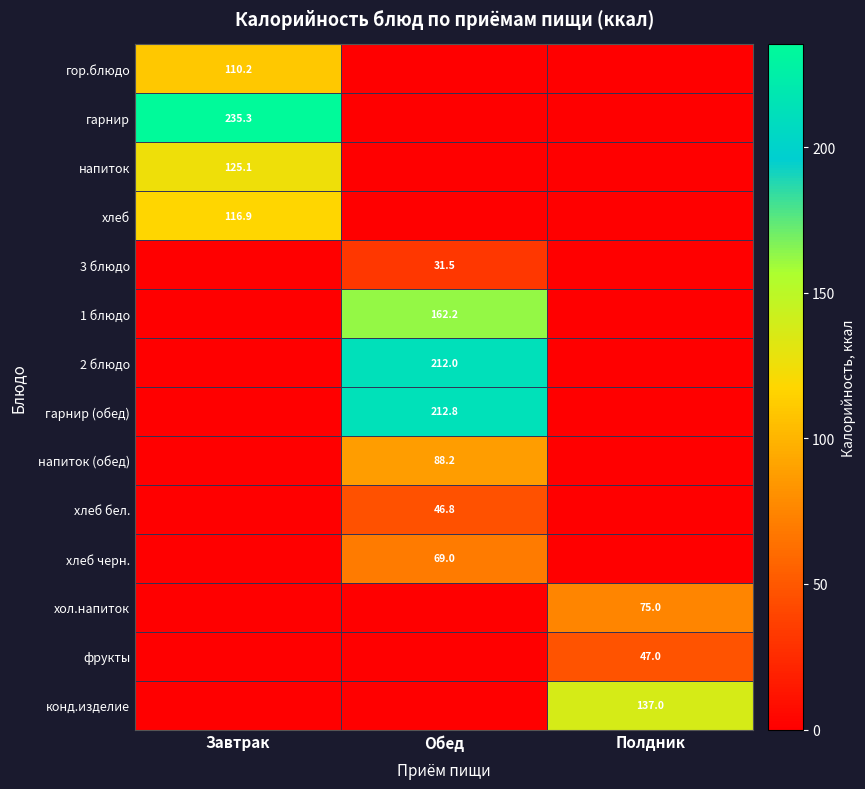

The value of напиток (обед) at Обед is 29.6. True or false?

False